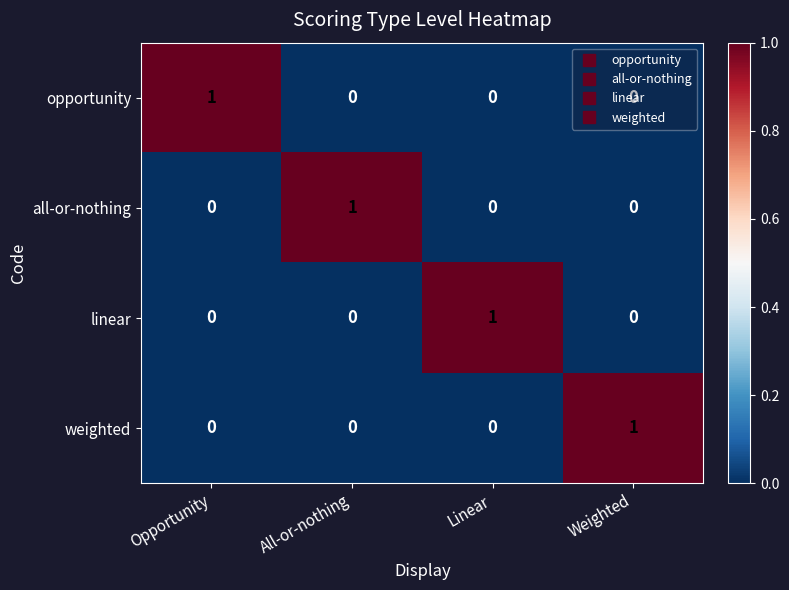

The value of weighted at Opportunity is -1. True or false?

False